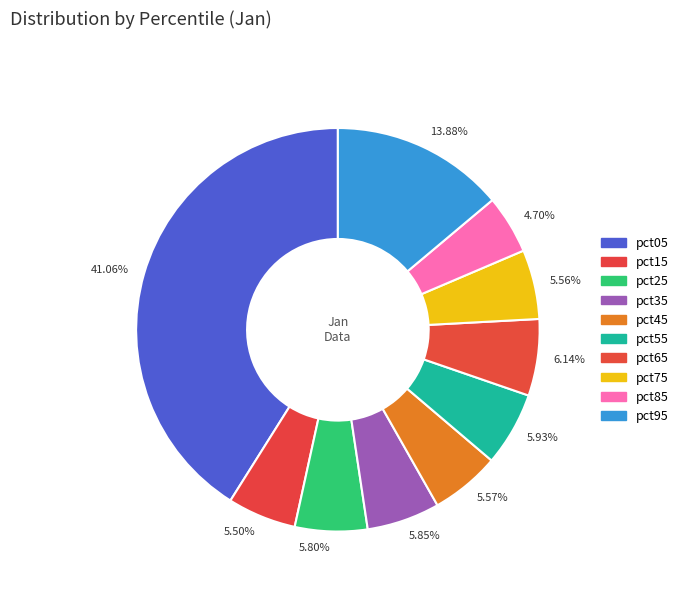

Combined, do 5.93% and 4.70% account for over 50%?

No